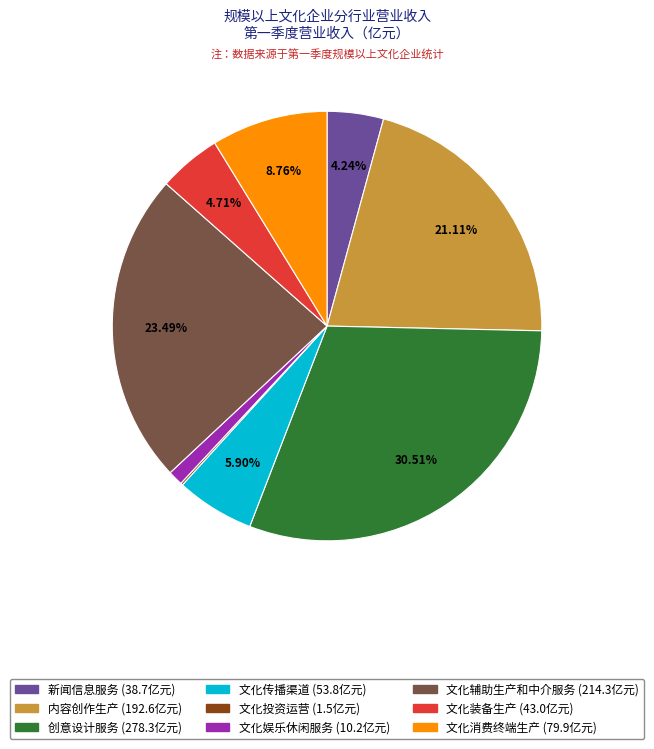

To the nearest percent, what is the average slice percentage?

11%